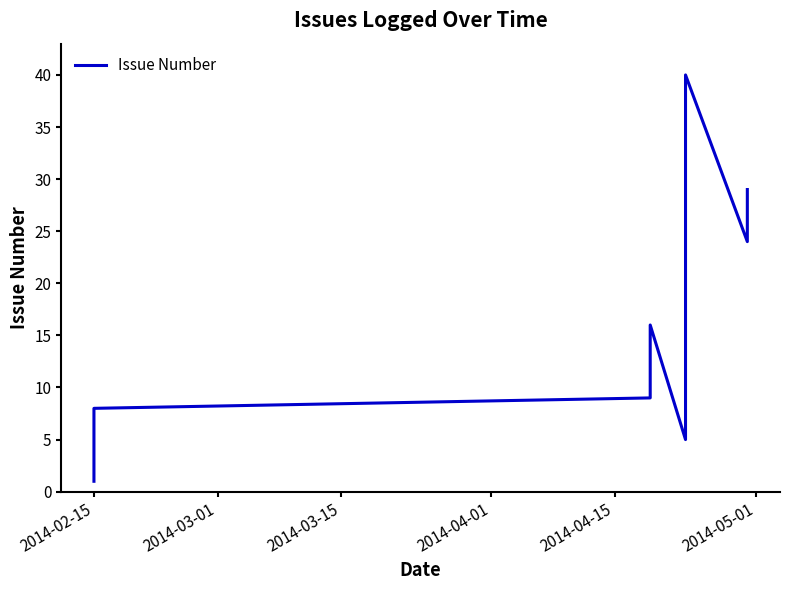

What is the difference between the maximum and minimum values?

39